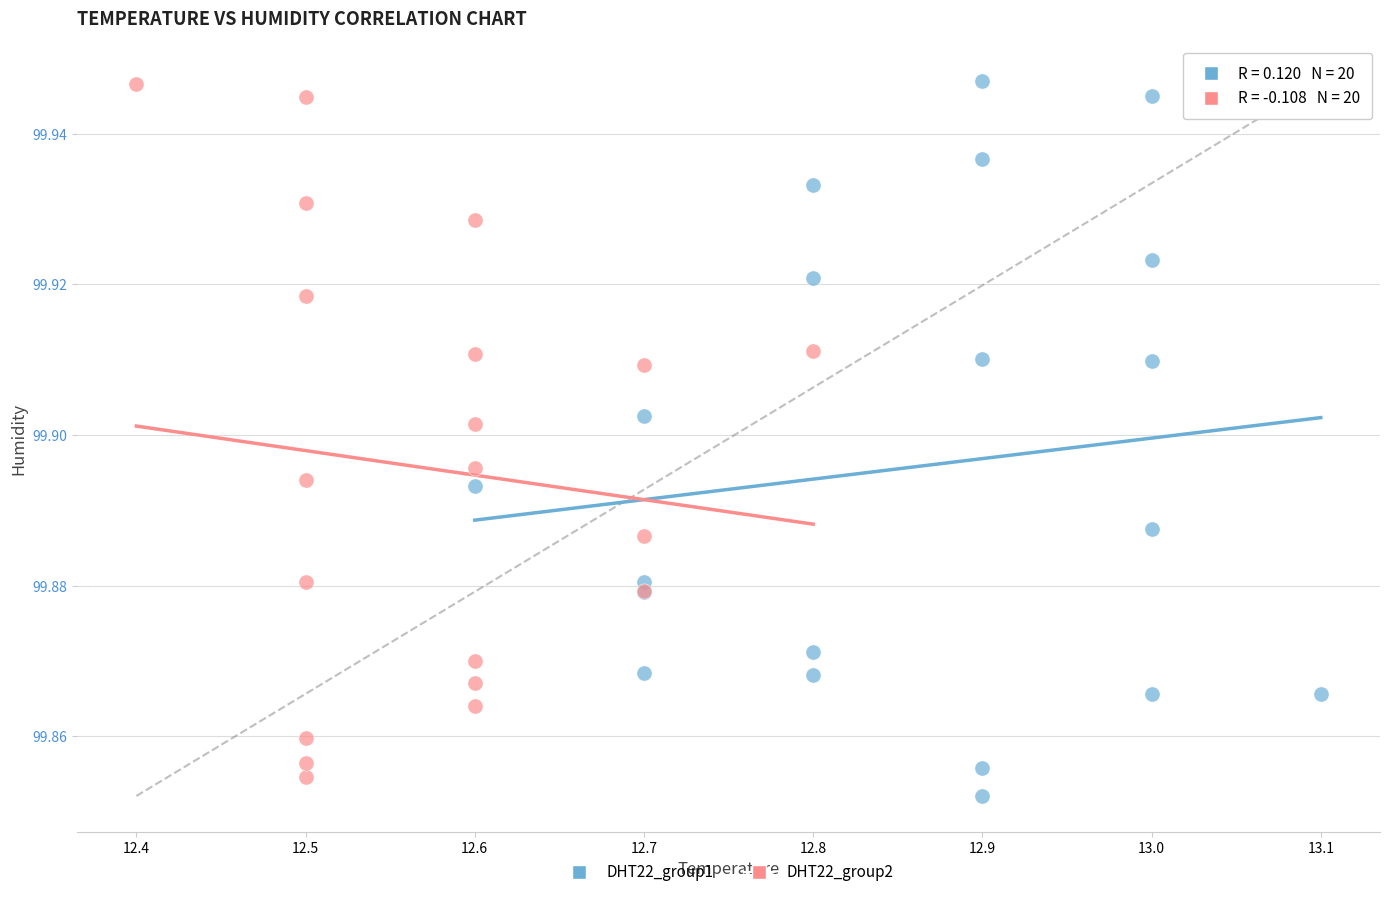

Which series contains the lowest Y value?

DHT22_group1